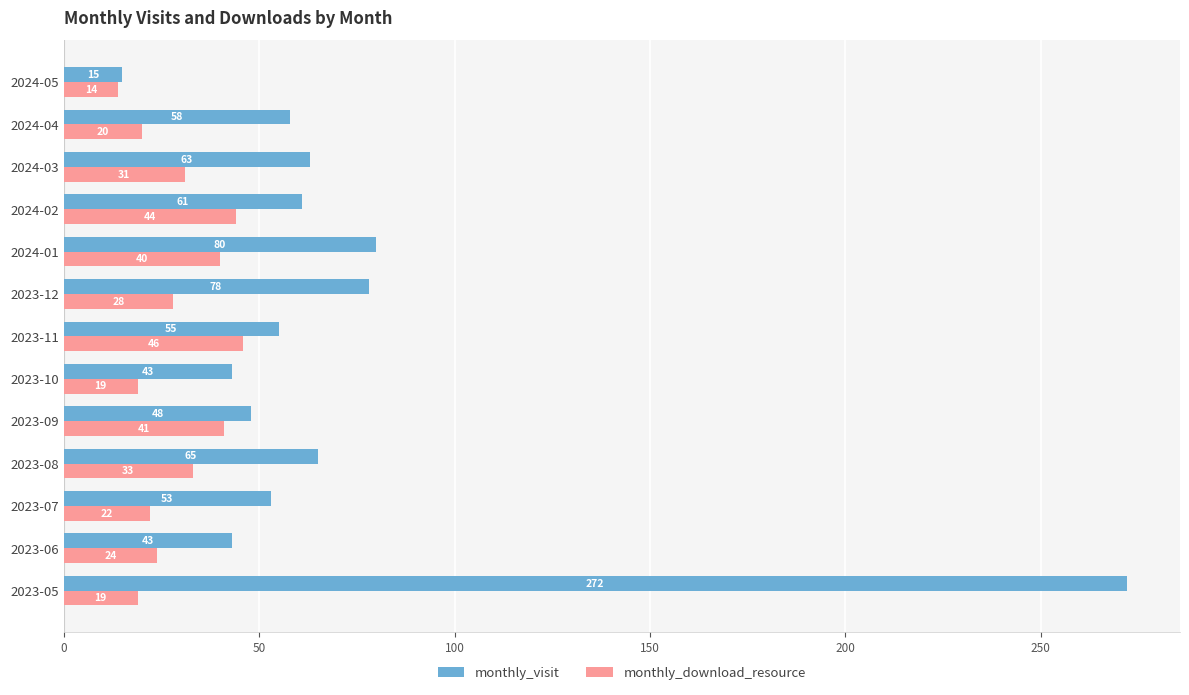

Between 2024-04 and 2024-05, which series saw the biggest shift?

monthly_visit